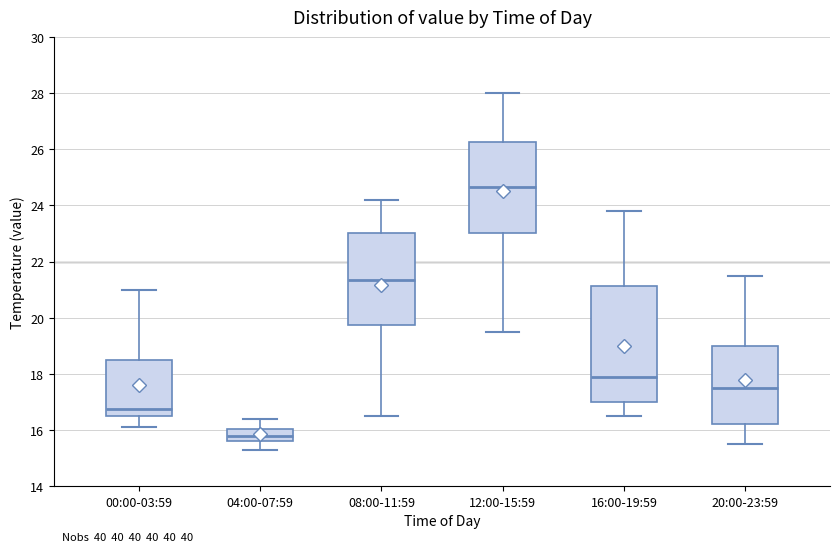

Where does the median line of the box for 16:00-19:59 sit on the y-axis? The values are not printed on the chart, so give them approximately, as read against the axis.

18.0